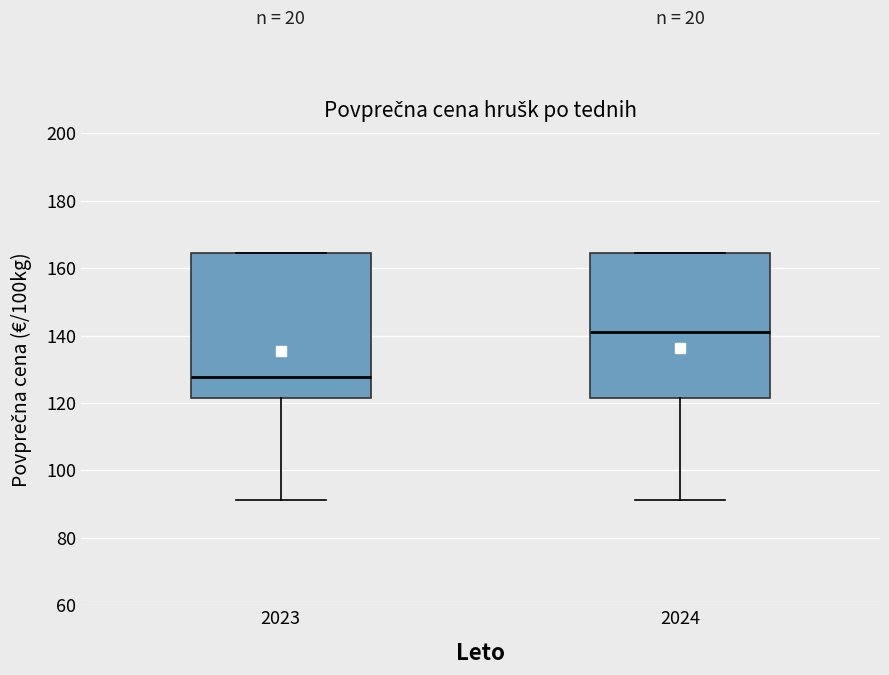

Which box has the lowest median line?

2023